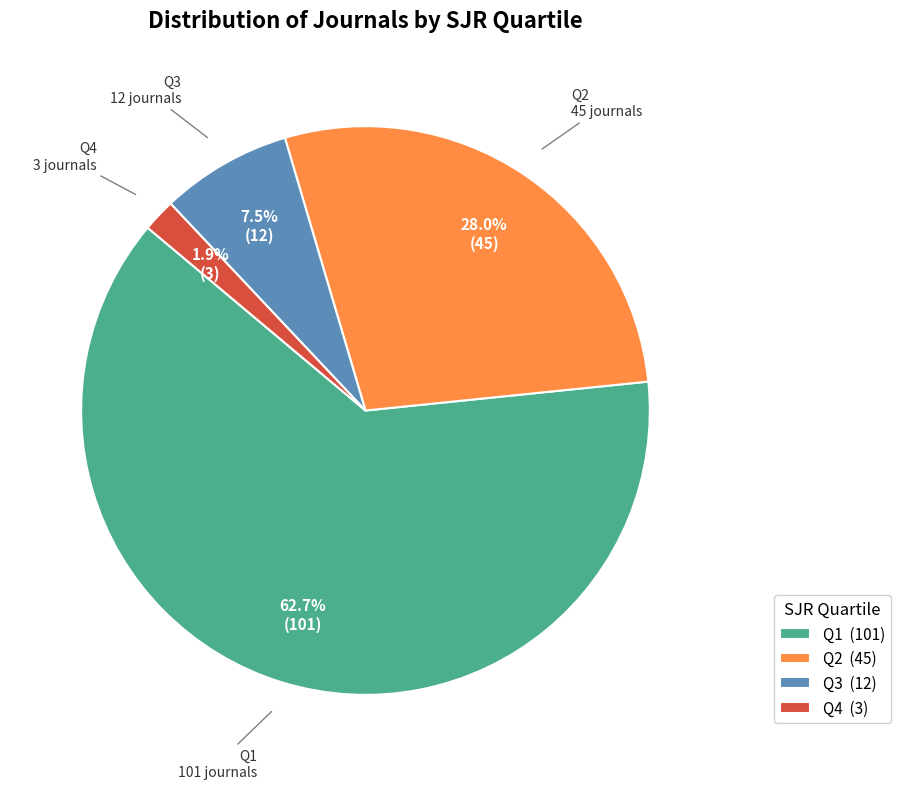

Count the number of slices in the pie.

4